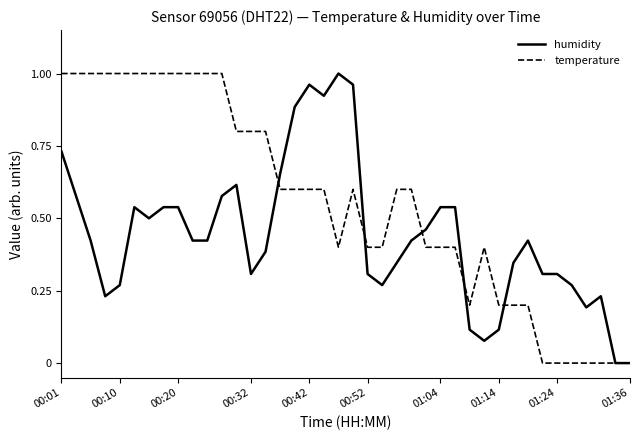

Rank the series by their average value, from highest to lowest.

temperature, humidity